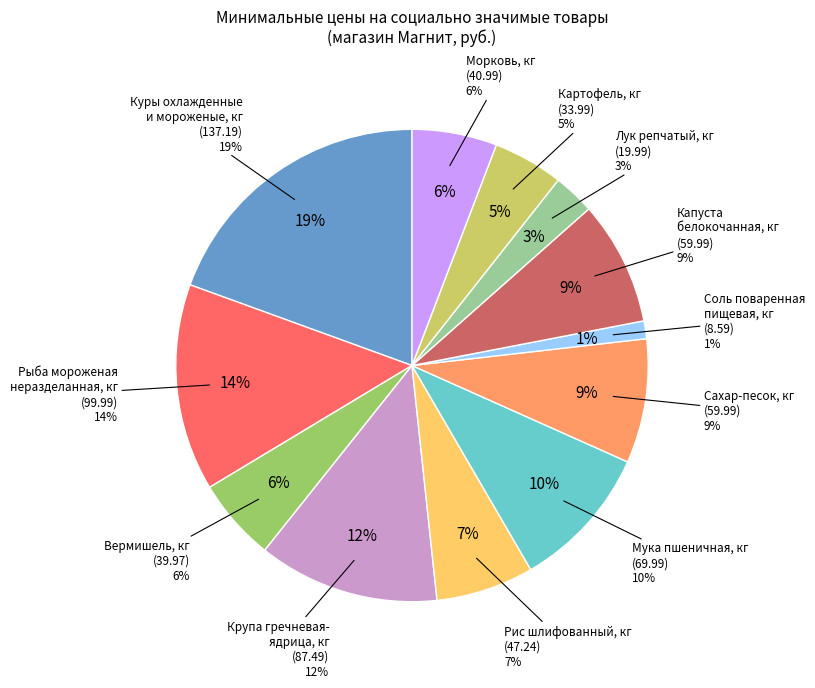

Is it true that Вермишель, кг is 6% of the pie?

True